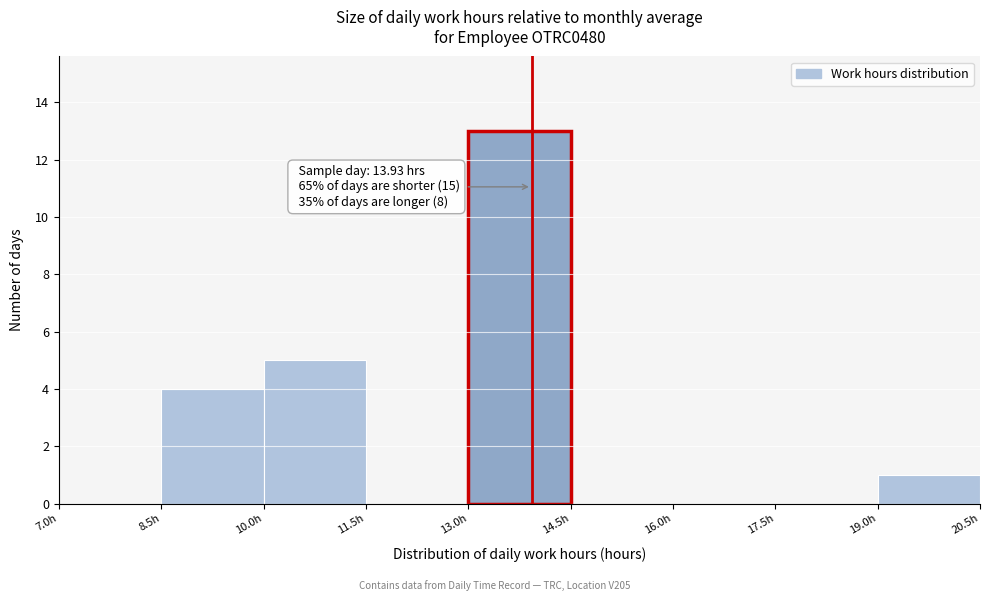

Which range on the x-axis has the tallest bar?

13.0 to 14.5